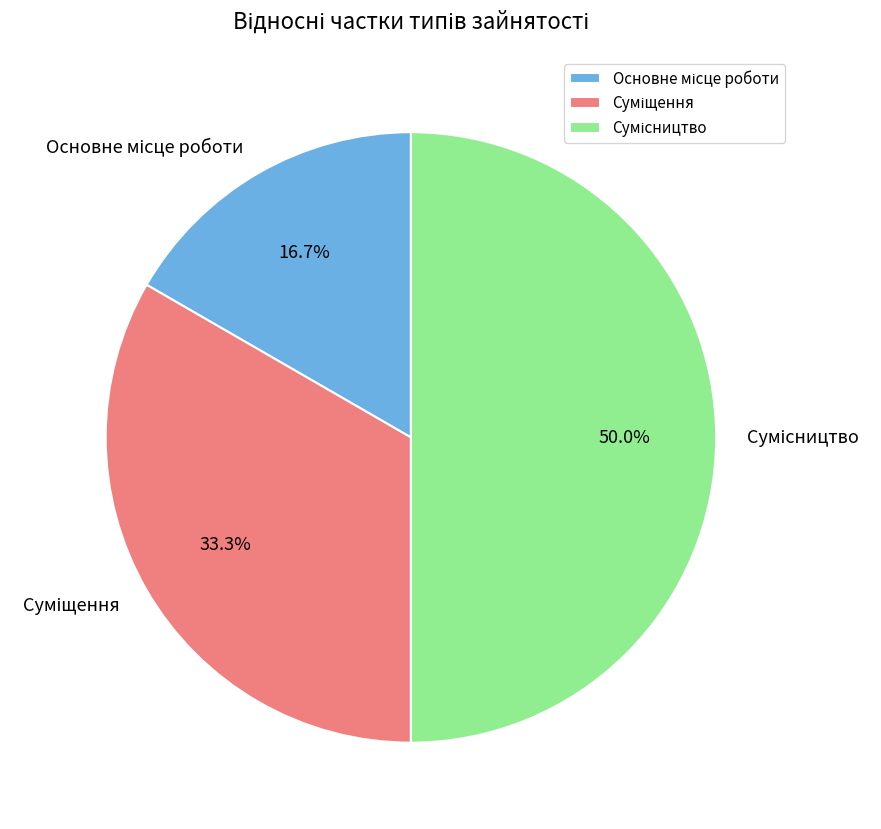

To the nearest percent, what is the combined percentage of Суміщення and Основне місце роботи?

50%